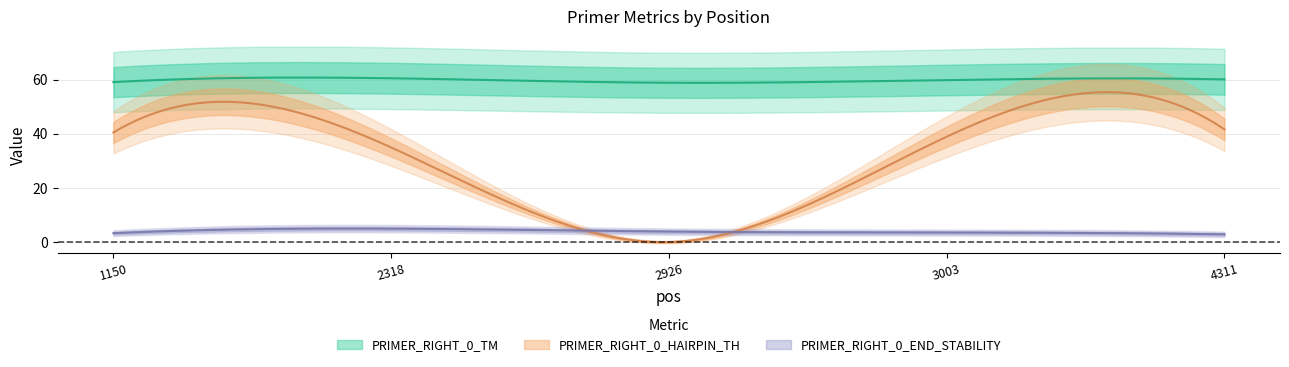

Between 2318 and 3003, which series saw the biggest shift?

PRIMER_RIGHT_0_HAIRPIN_TH